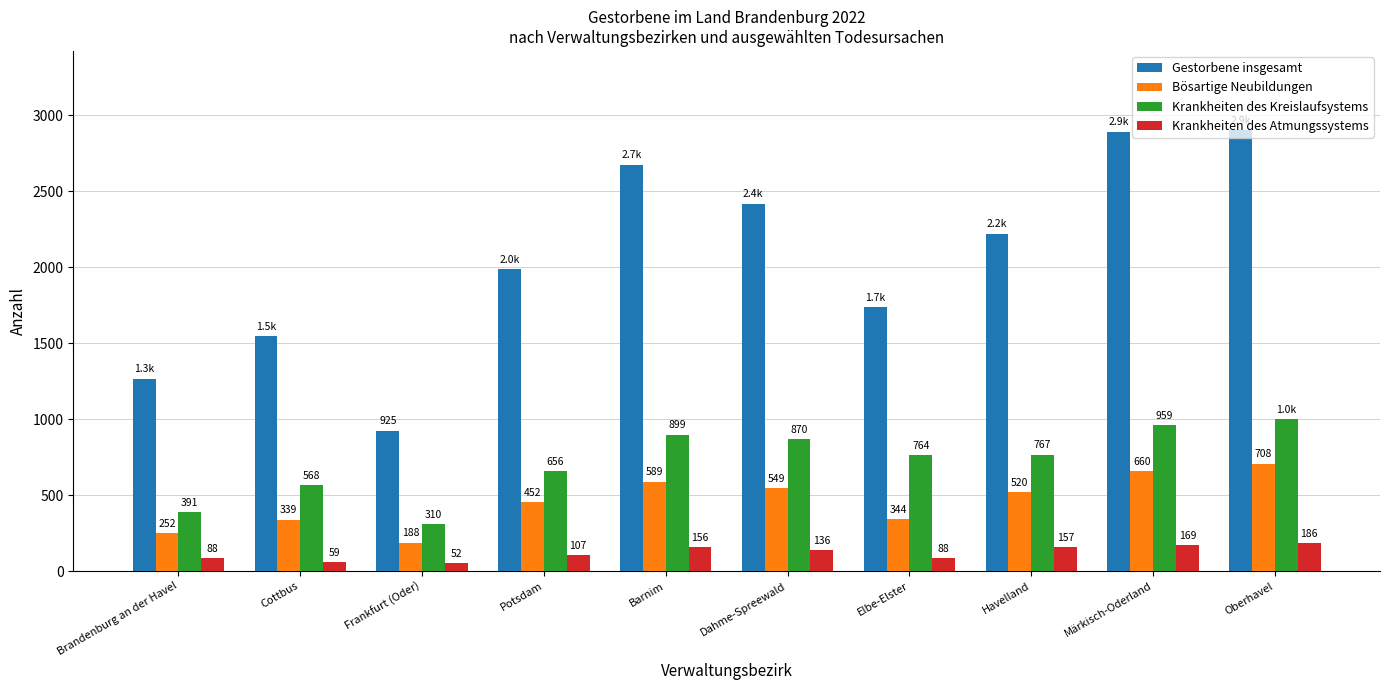

What is the label of the 6th bar from the left?

Dahme-Spreewald